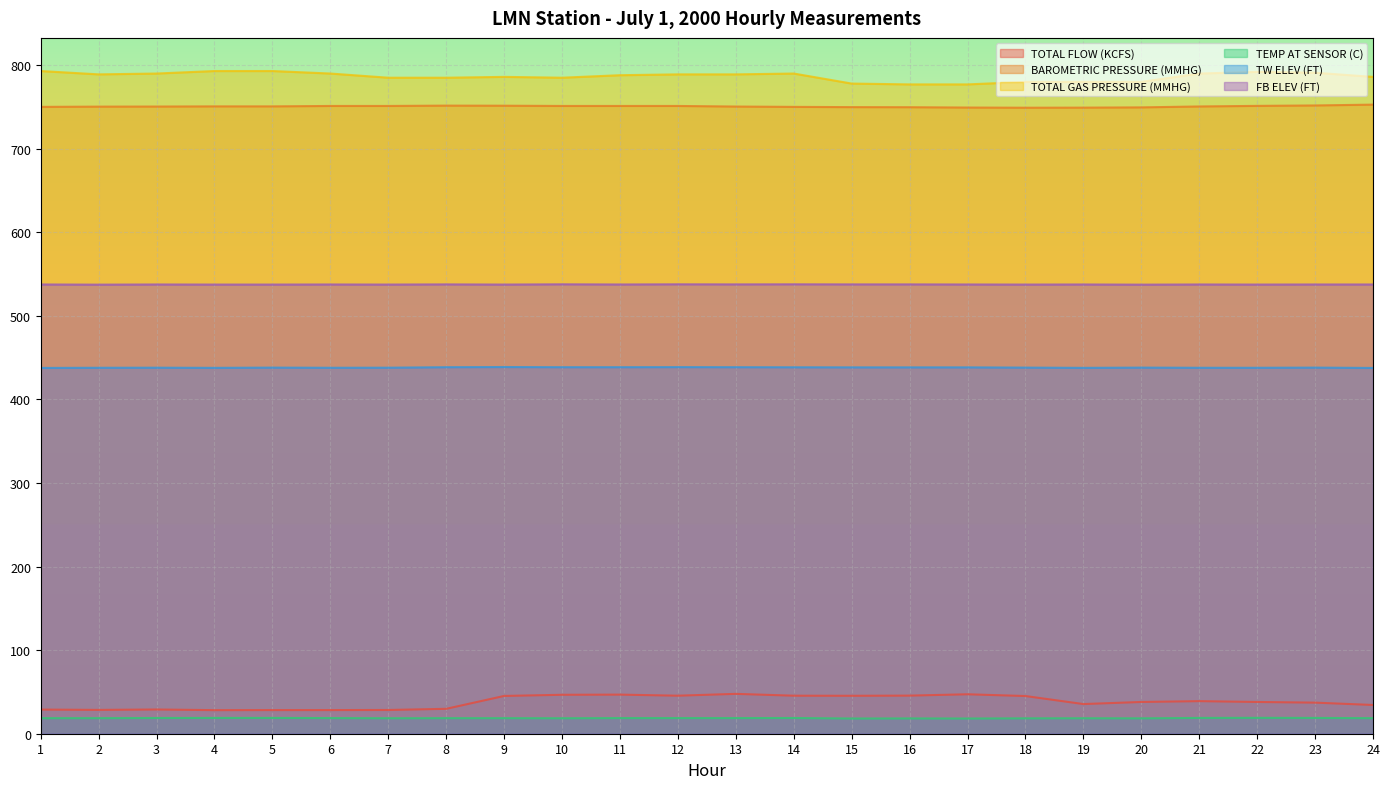

How many categories are shown in the chart?

24